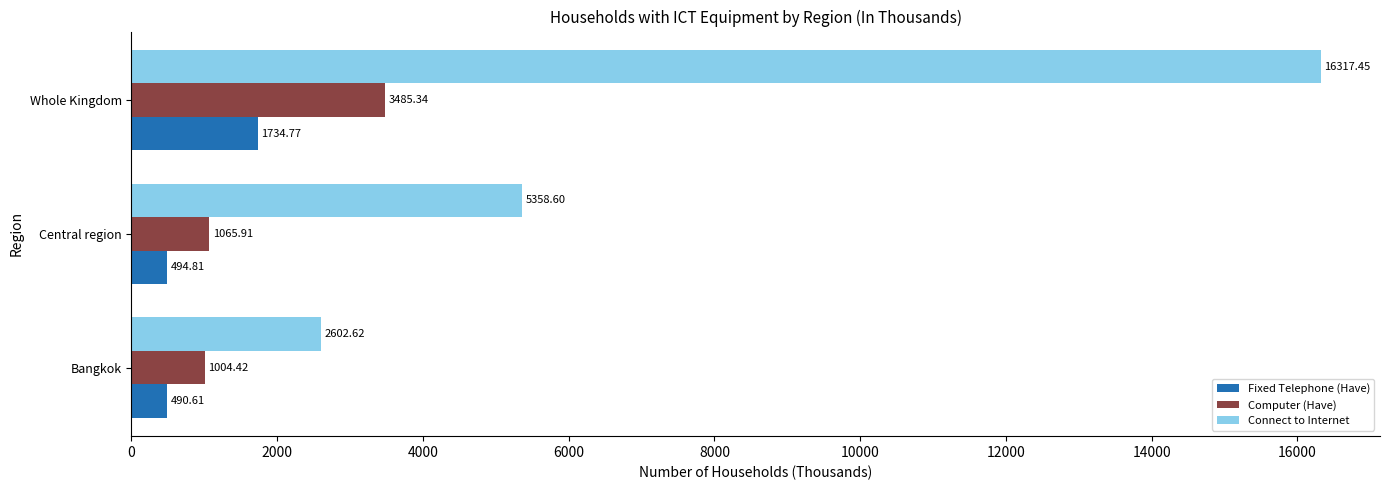

What is the difference between the highest and lowest values at Whole Kingdom?

14582.7